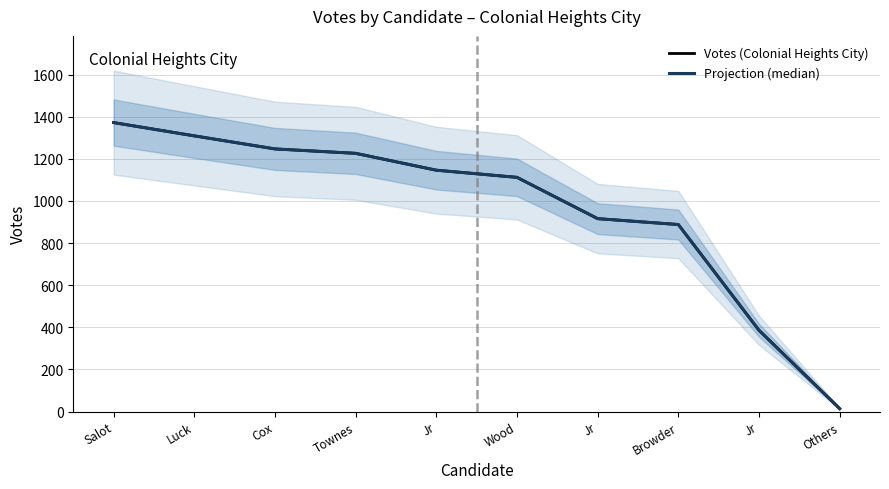

The value of Votes (Colonial Heights City) at Jr is 574. True or false?

False